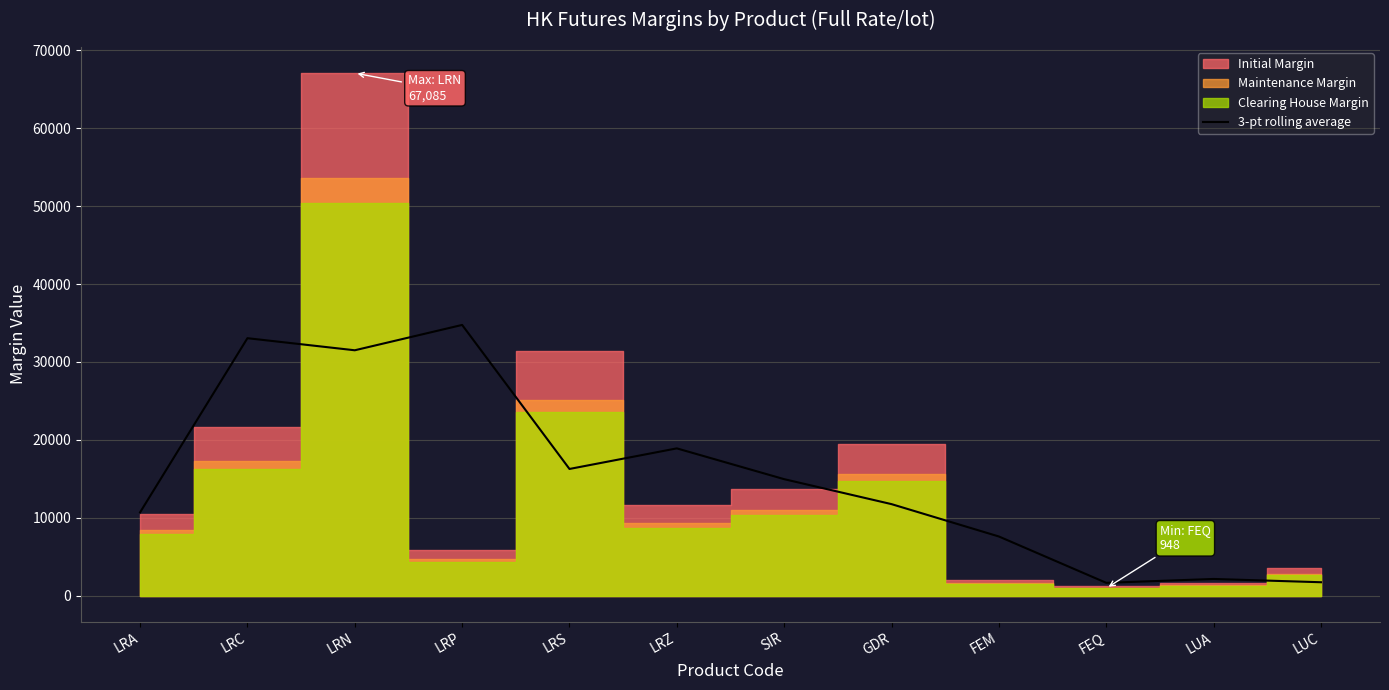

The value of 3-pt rolling average at LUC is 1715.3. True or false?

True